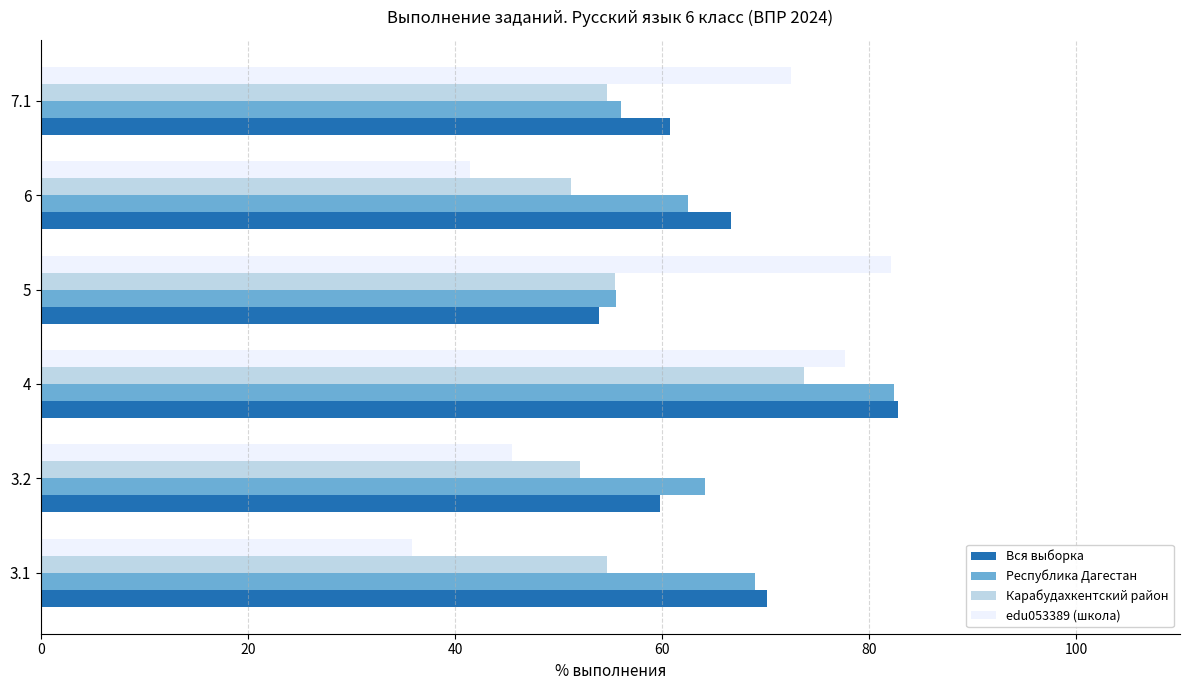

At how many categories does at least one series exceed 52?

6